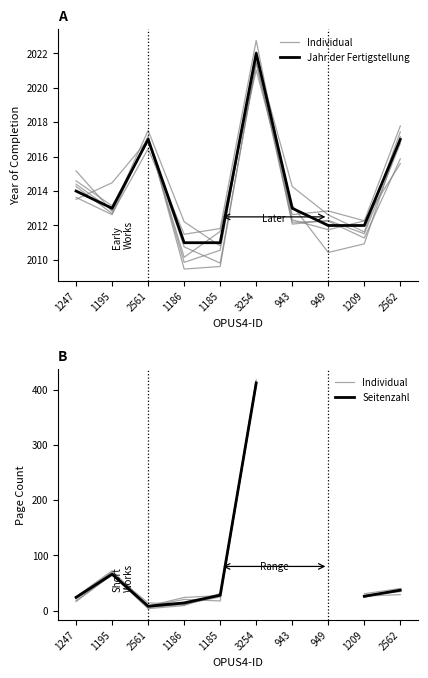

True or false: Individual has more than 1 points higher than both neighbors.

False